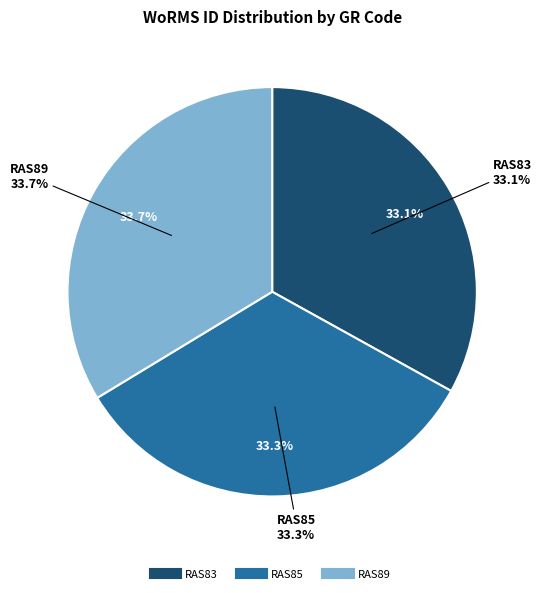

What is the ratio of the value at RAS83 to the value at RAS85?

1.0